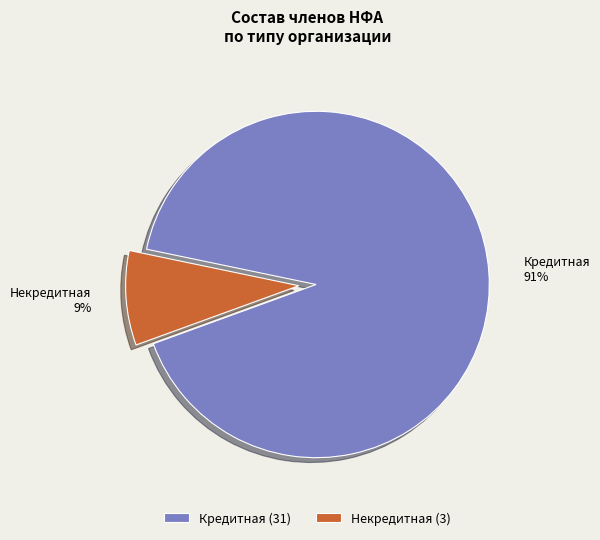

Which has a higher value, Кредитная or Некредитная?

Кредитная